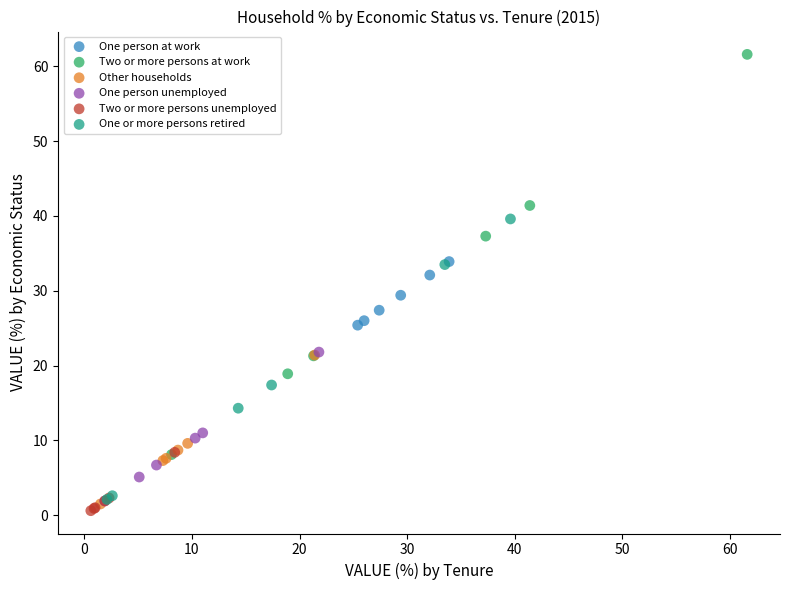

Which series reaches the maximum Y coordinate?

Two or more persons at work